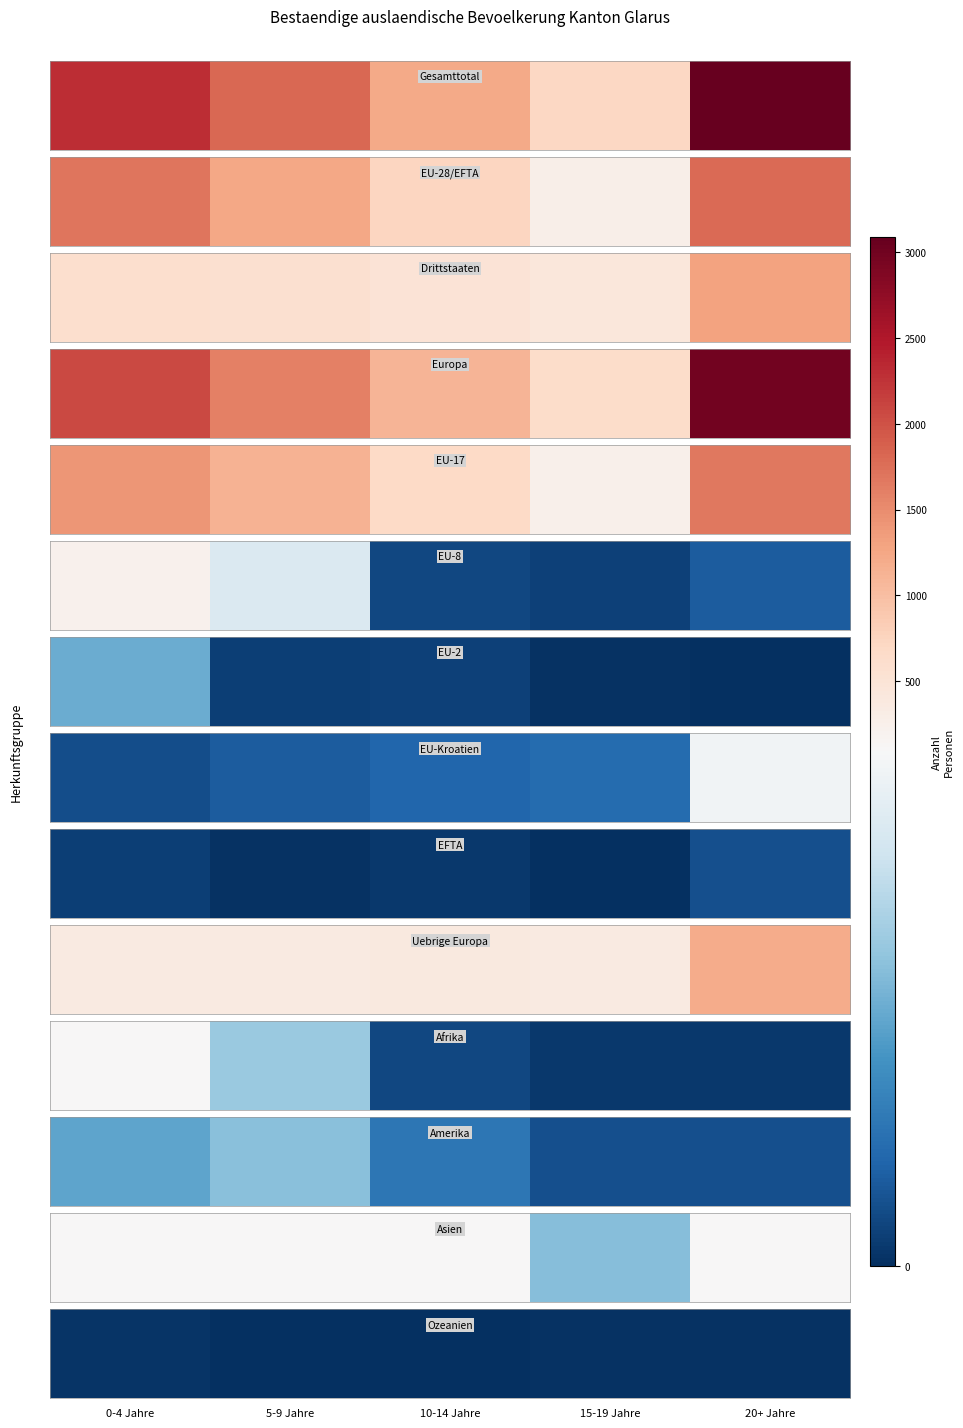

Count the values in the range 0 to 1.

4